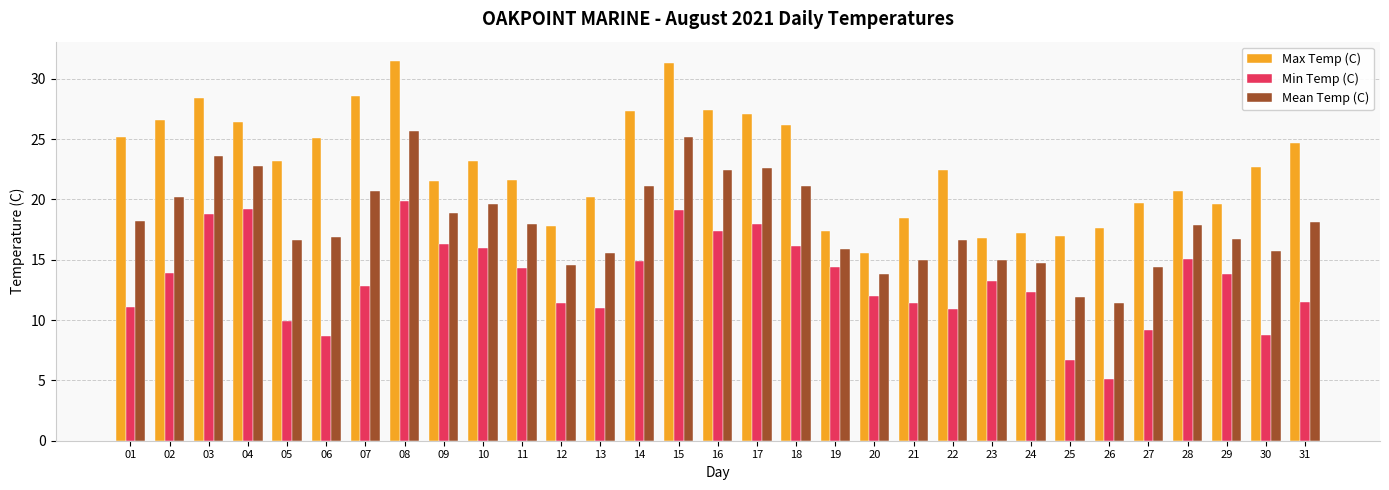

Which series has the largest total across all categories?

Max Temp (C)